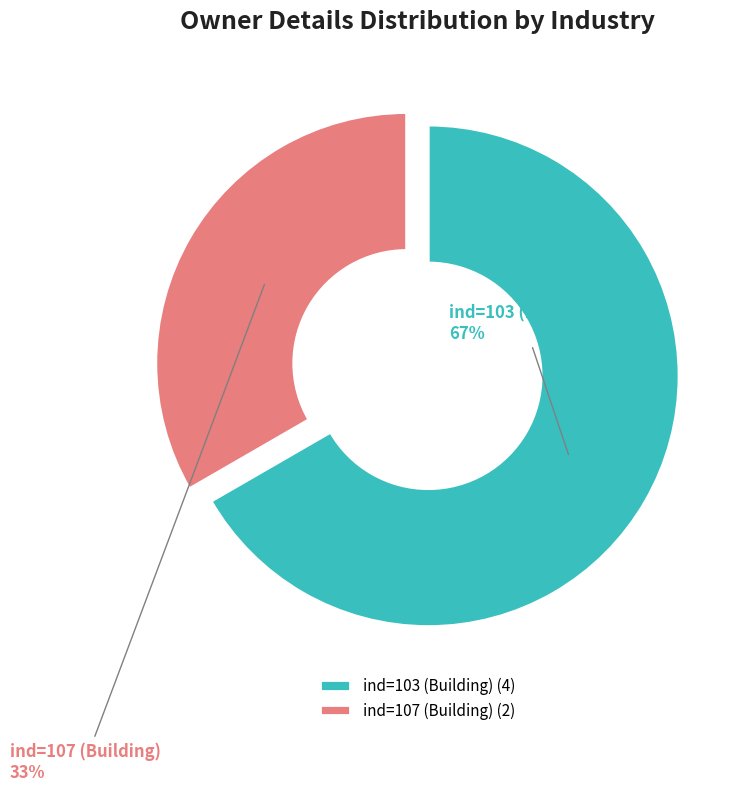

How many slices are in this pie chart?

2